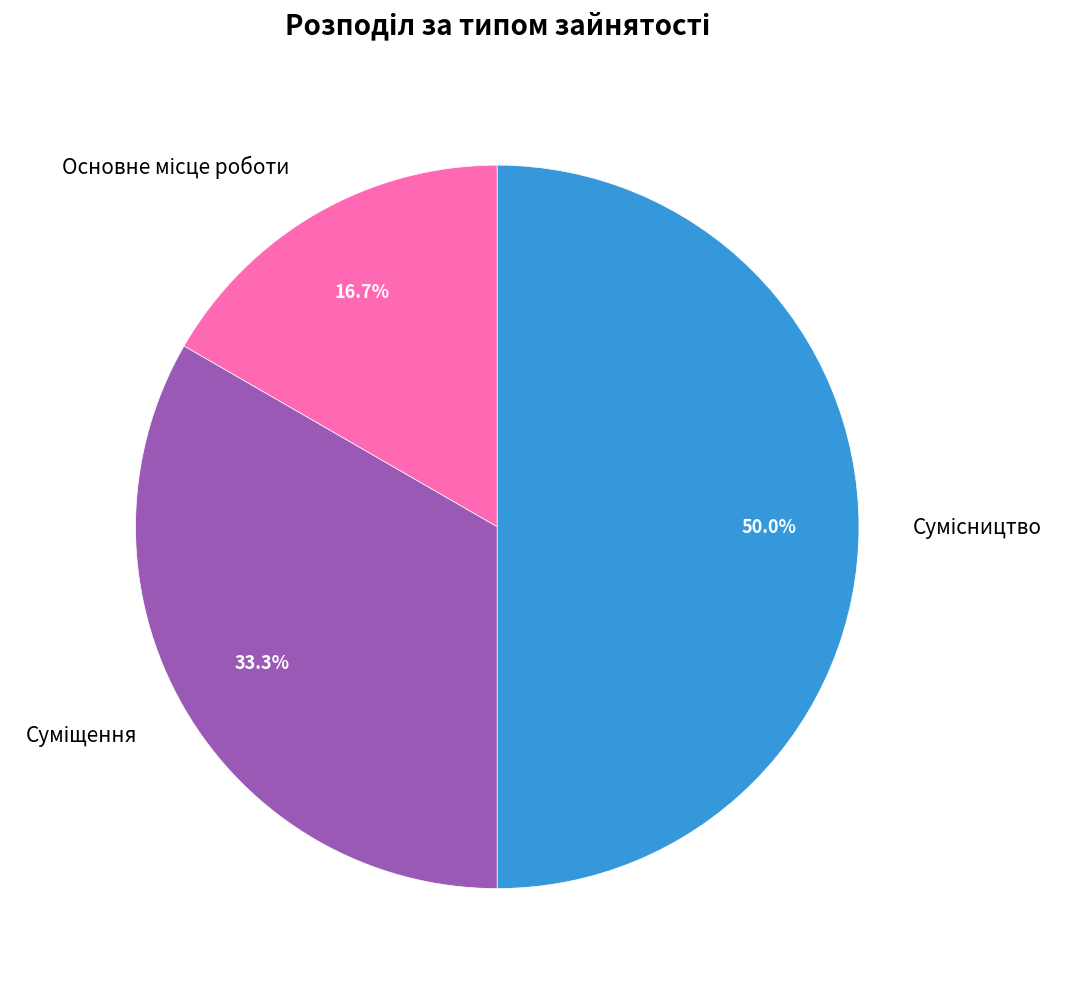

Rank the categories by value from highest to lowest.

Сумісництво, Суміщення, Основне місце роботи